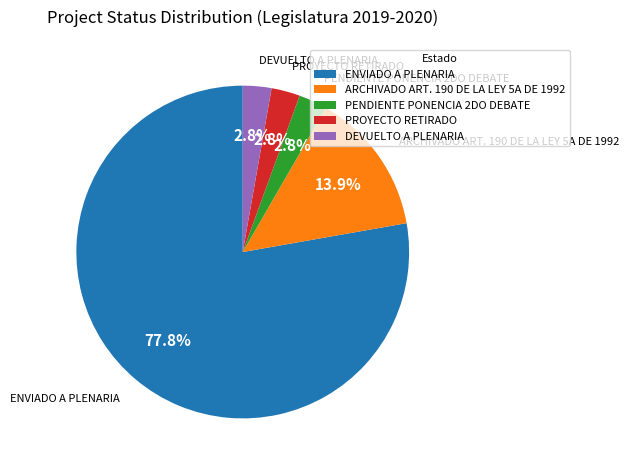

What is the largest slice in the pie chart?

ENVIADO A PLENARIA